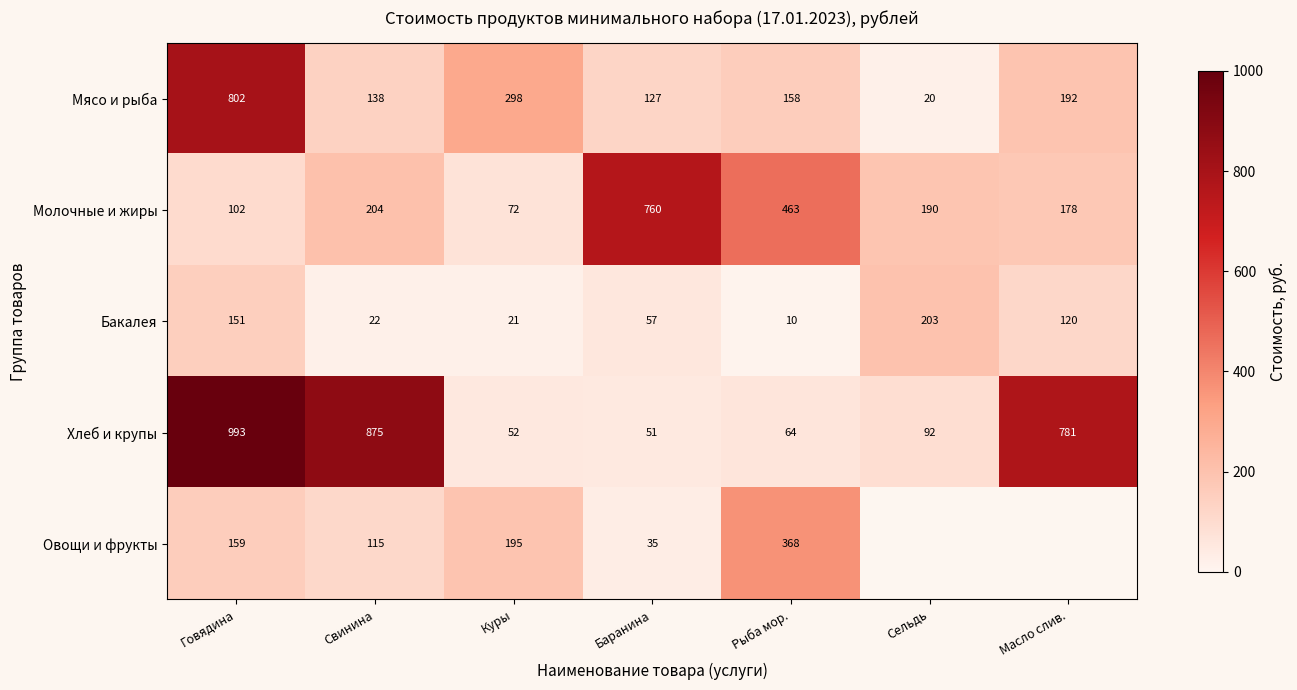

What is the minimum value shown in the chart?

10.3